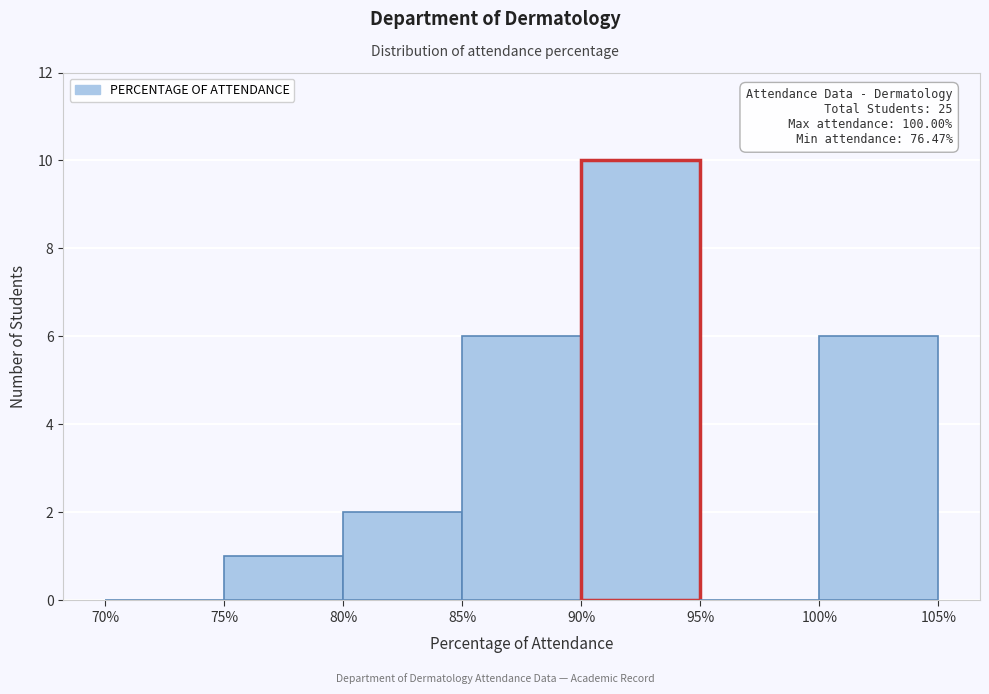

Over which range of the x-axis is the bar tallest?

90% to 95%